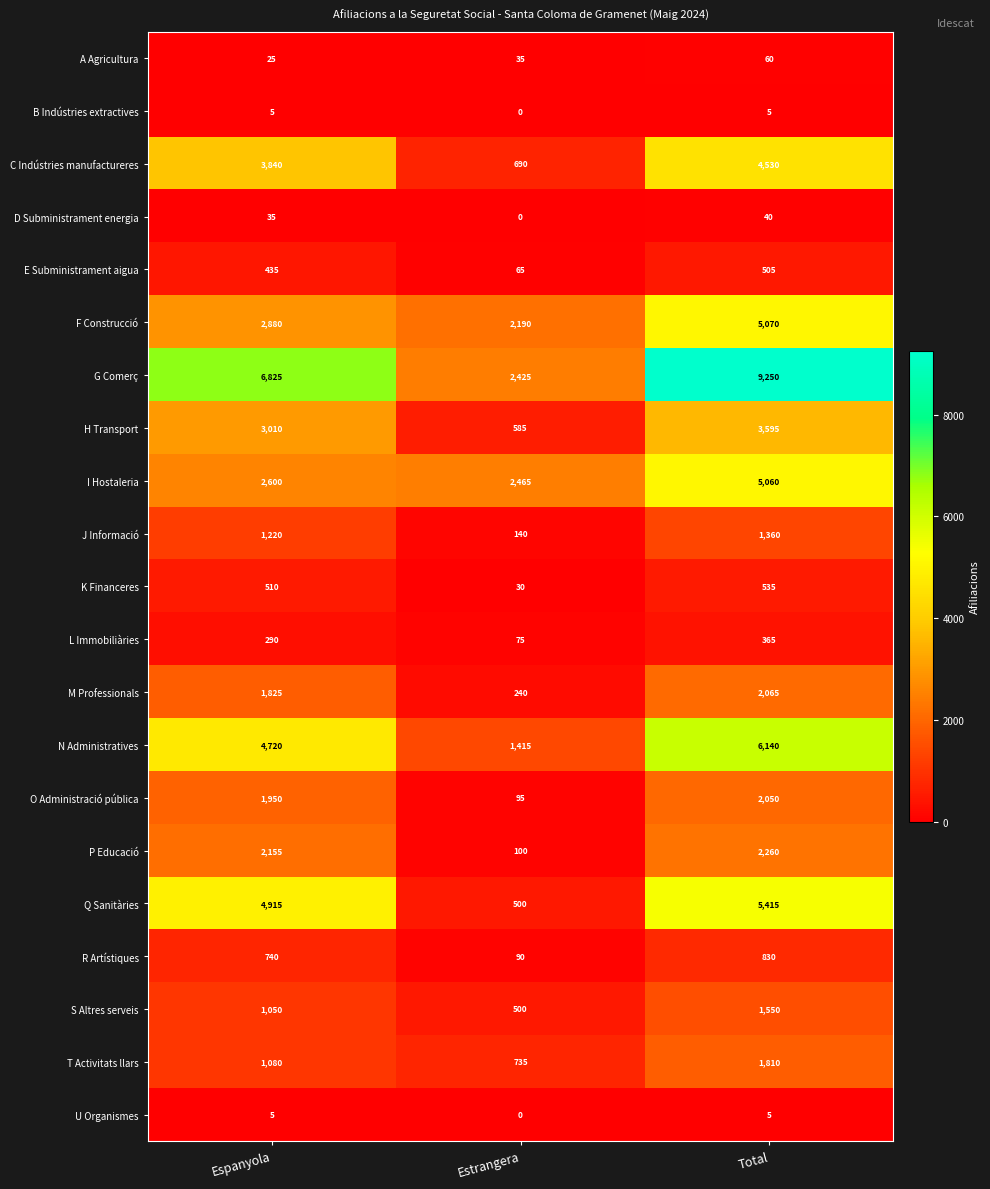

Is it true that F Construcció equals 2880 at Espanyola?

True